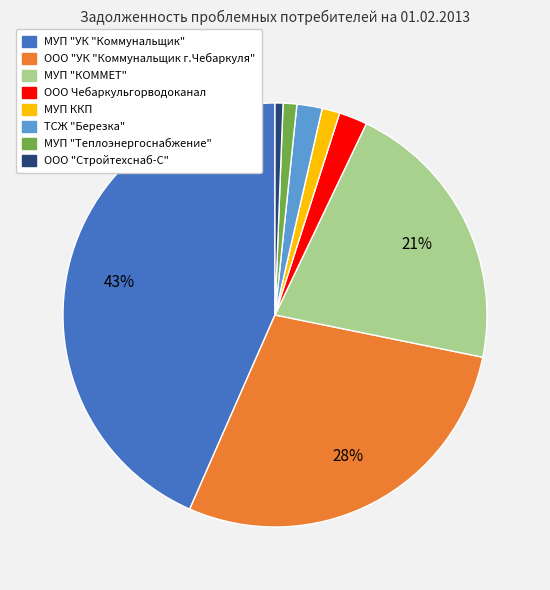

Does ООО "УК "Коммунальщик г.Чебаркуля" account for over 50% of the chart?

No